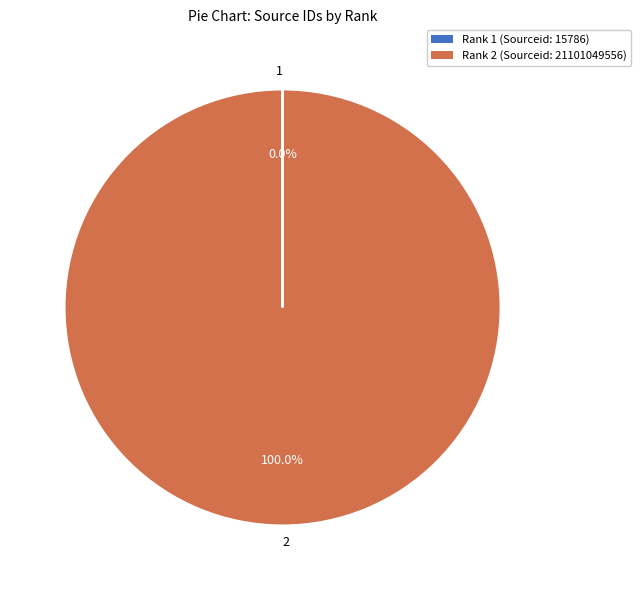

Is 2 the majority of the pie?

Yes